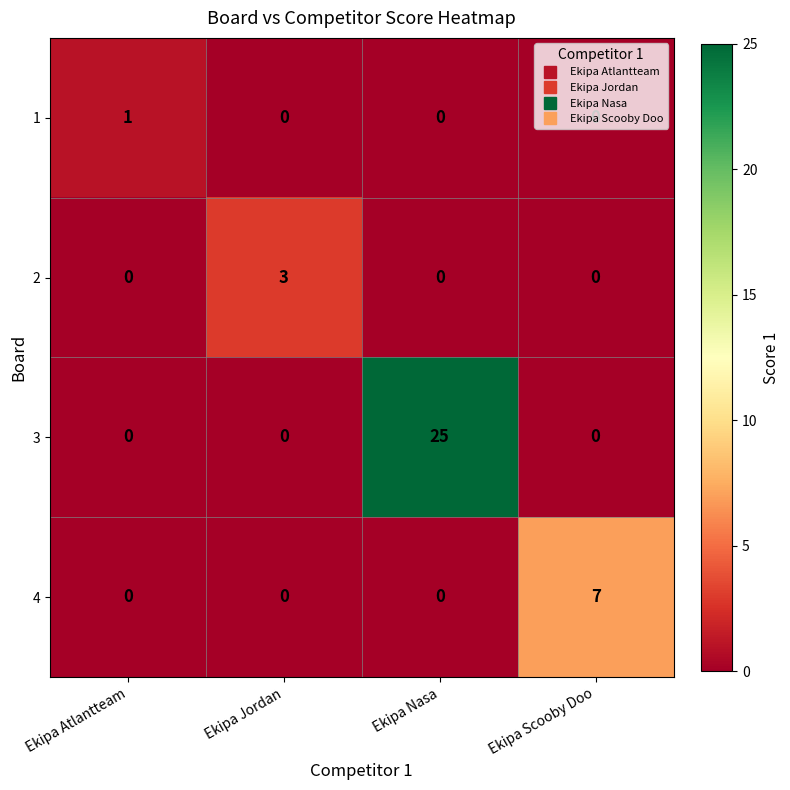

Which series has the largest total across all categories?

3